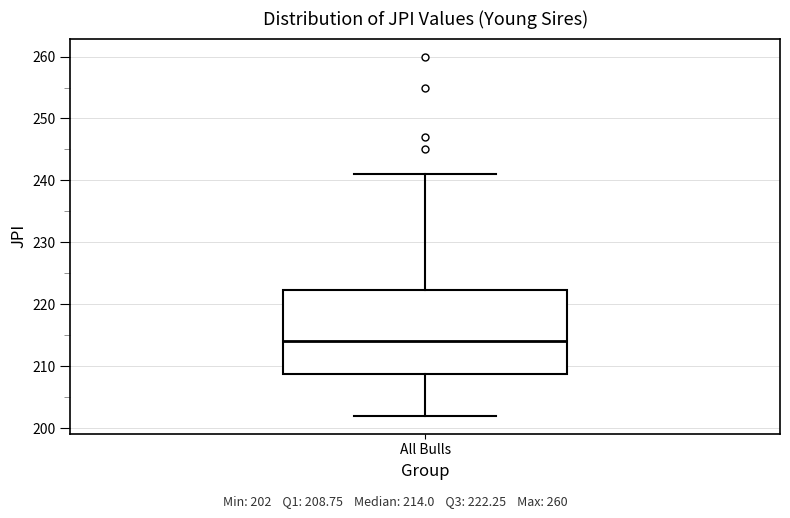

Read this box plot against the y-axis: the position of the median line, the range covered by the box, and the ends of both whiskers. The values are not printed on the chart, so give them approximately, as read against the axis.

median 214, box 209 to 222, whiskers 202 to 241